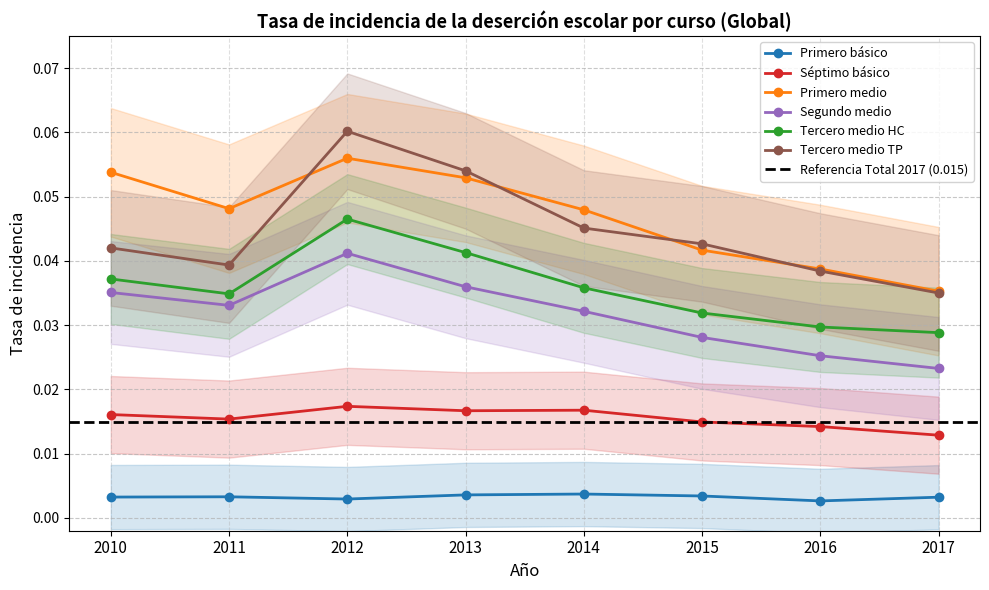

Where is the first local minimum for Primero básico?

2012